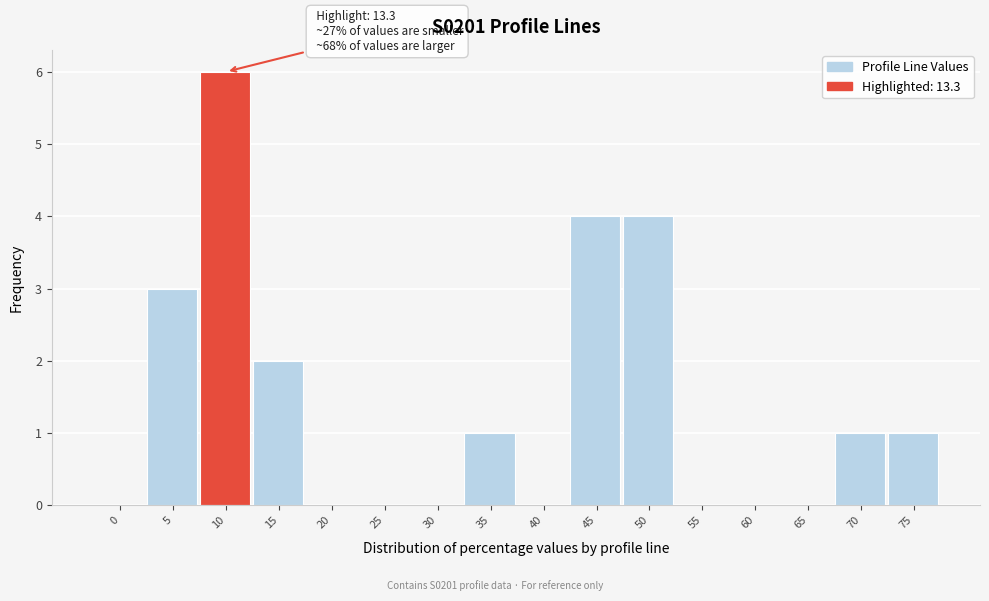

Reading left to right, extract all data points from this chart.

0=0	5=3	10=6	15=2	20=0	25=0	30=0	35=1	40=0	45=4	50=4	55=0	60=0	65=0	70=1	75=1